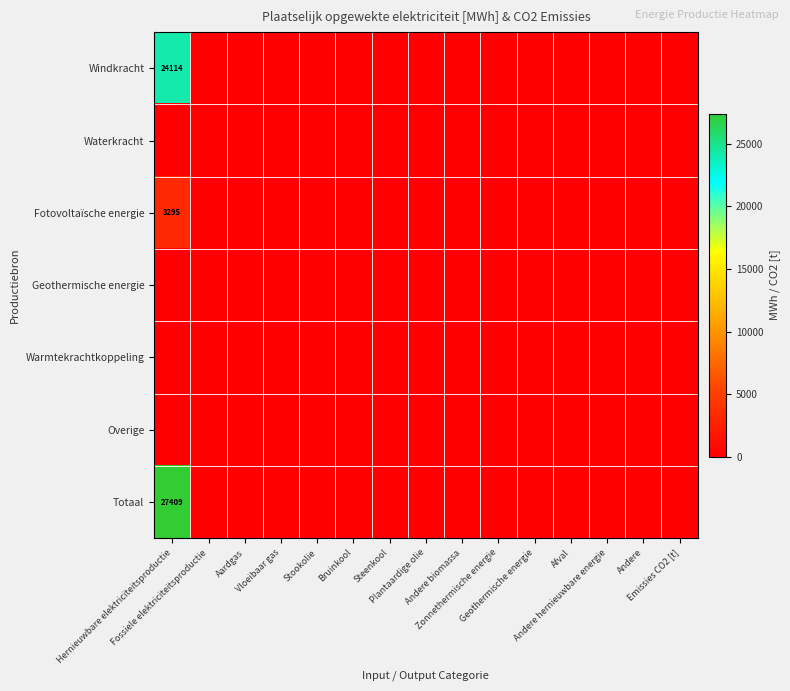

What is the greatest value displayed?

27409.2